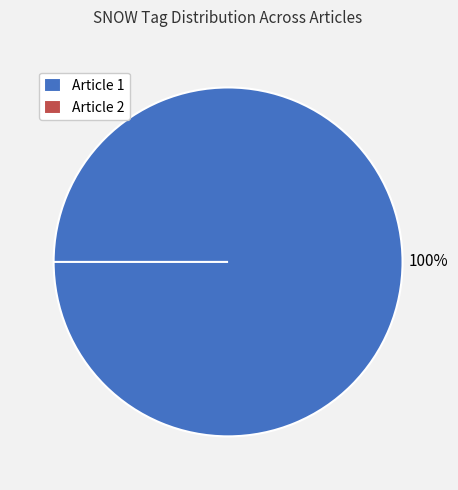

To the nearest percent, what percentage of the pie is E922A4BE (SNOW=1)?

100%